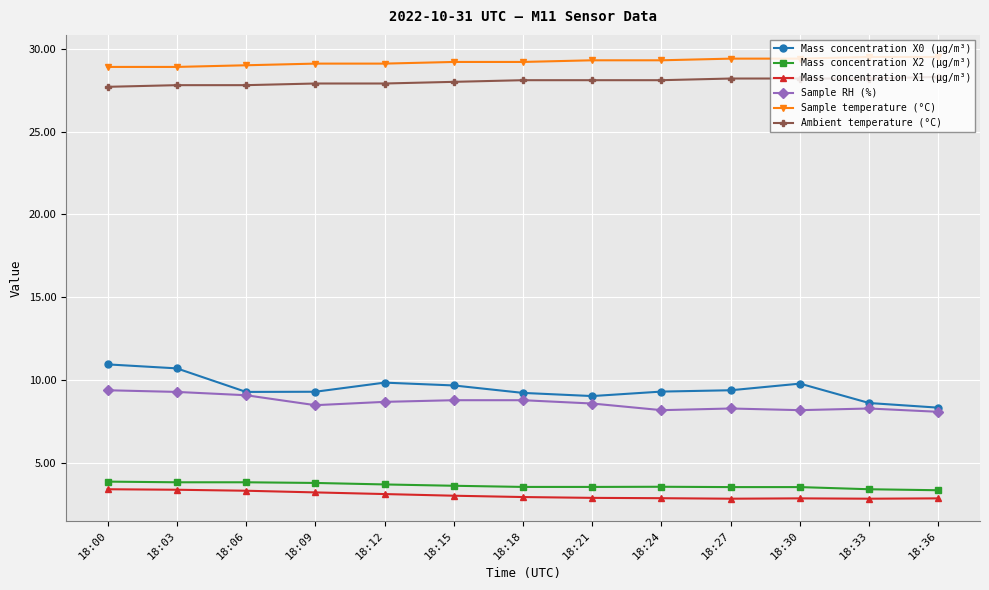

What is the value of the Sample RH (%) point at the 8th from the left?

8.6